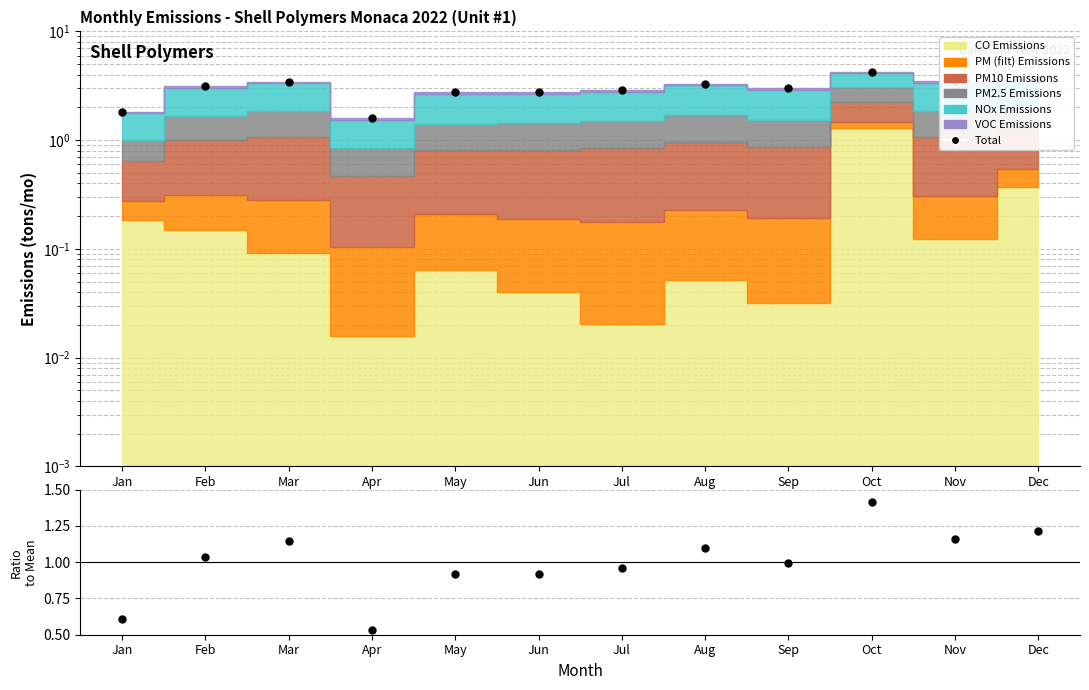

Reading left to right, what are all the values shown in this chart?

Jan=1.8	Feb=3.1	Mar=3.5	Apr=1.6	May=2.8	Jun=2.8	Jul=2.9	Aug=3.3	Sep=3.0	Oct=4.3	Nov=3.5	Dec=3.7